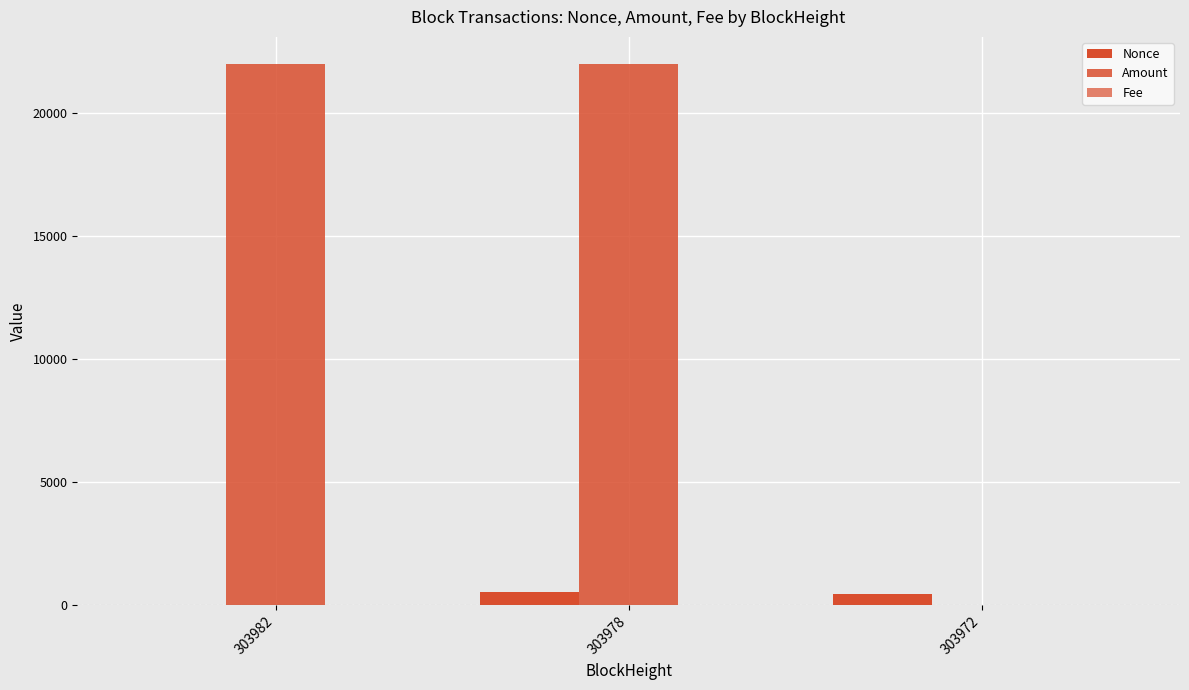

Reading left to right, extract all data points from this chart.

Nonce: 0.0	536.0	449.0
Amount: 22009.0	22000.0	10.0
Fee: 0.0	0.0	0.0